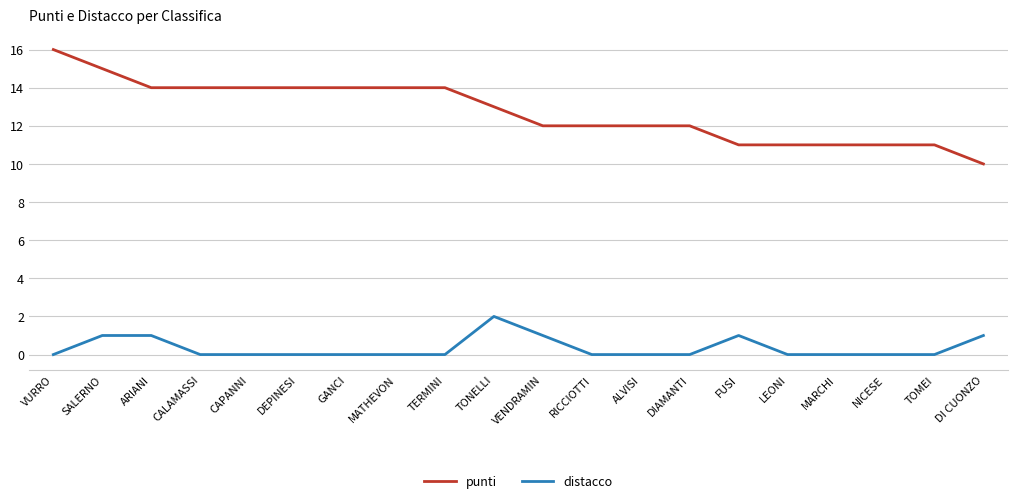

Which series changed the most between ARIANI and ALVISI?

punti